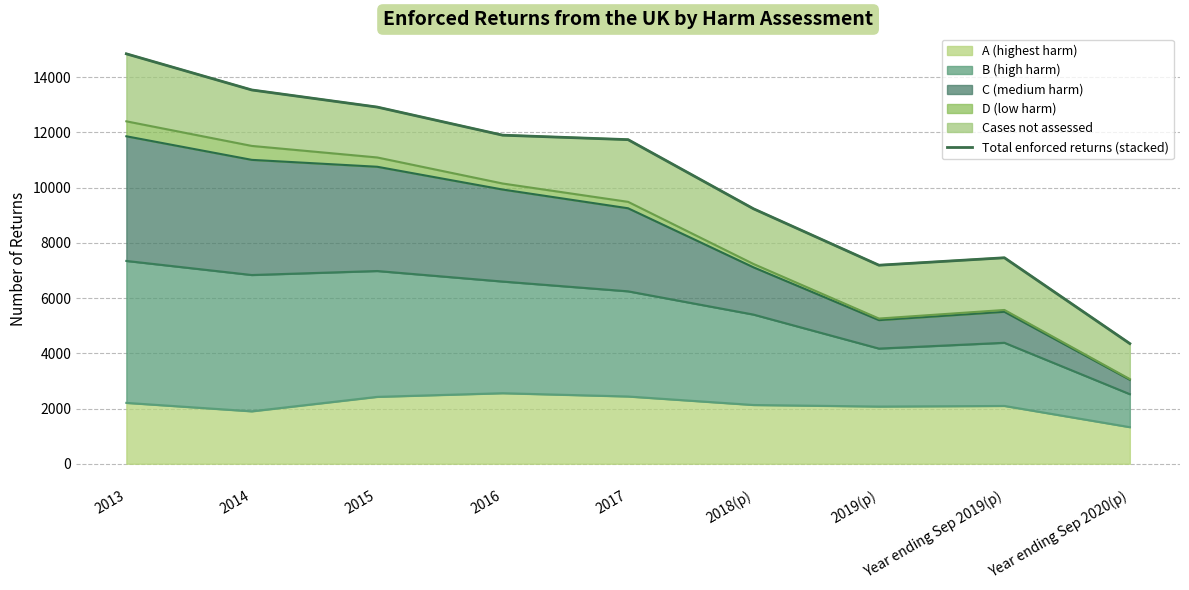

True or false: the data shows 8111 at 2017.

False